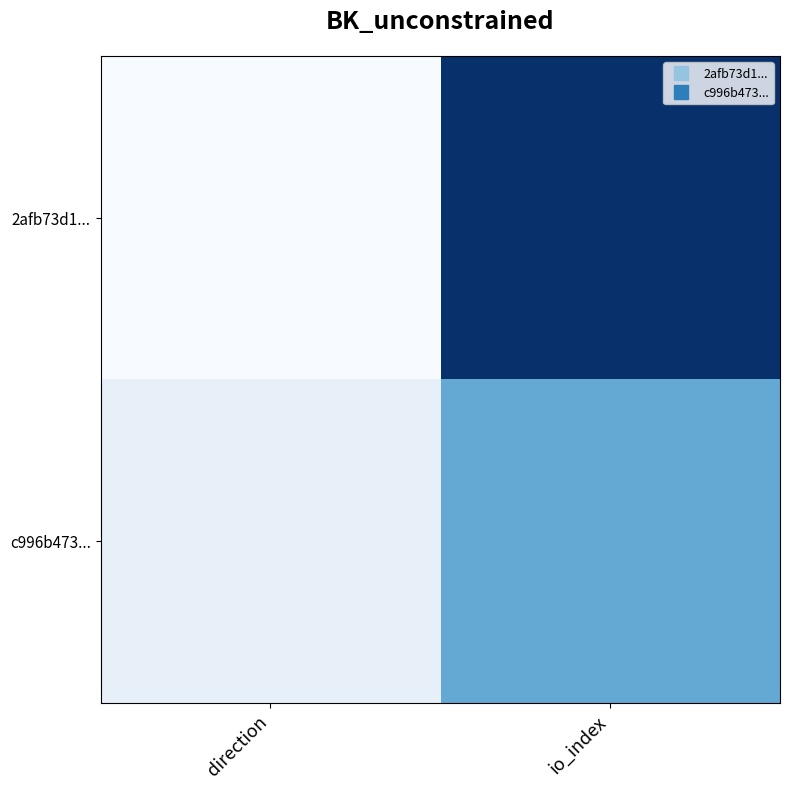

What is the total value across all series at io_index?

36